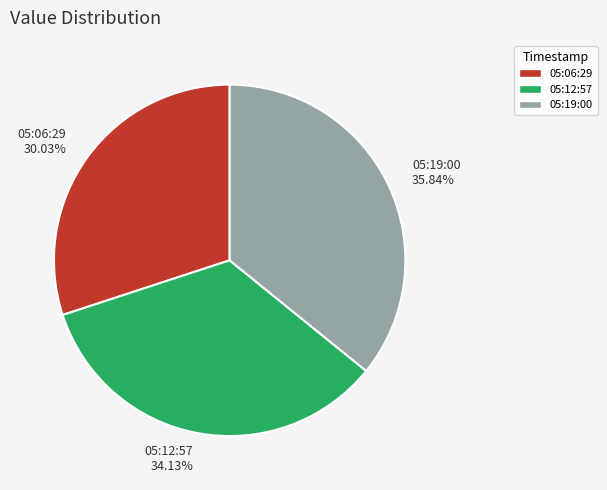

To the nearest percent, what is the difference between the largest and smallest slice percentages?

6%